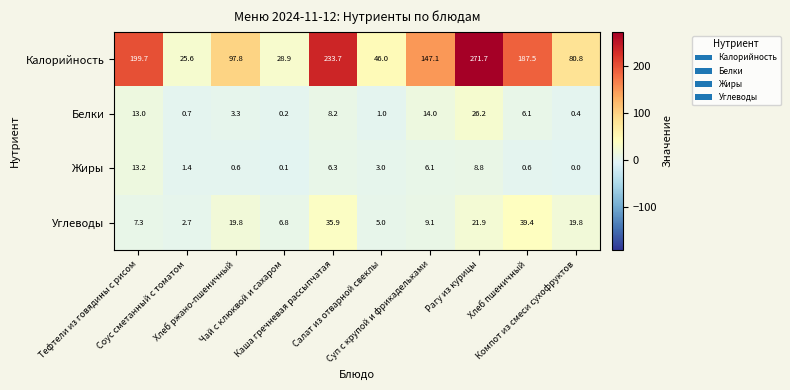

Which series has the largest range (max minus min)?

Калорийность